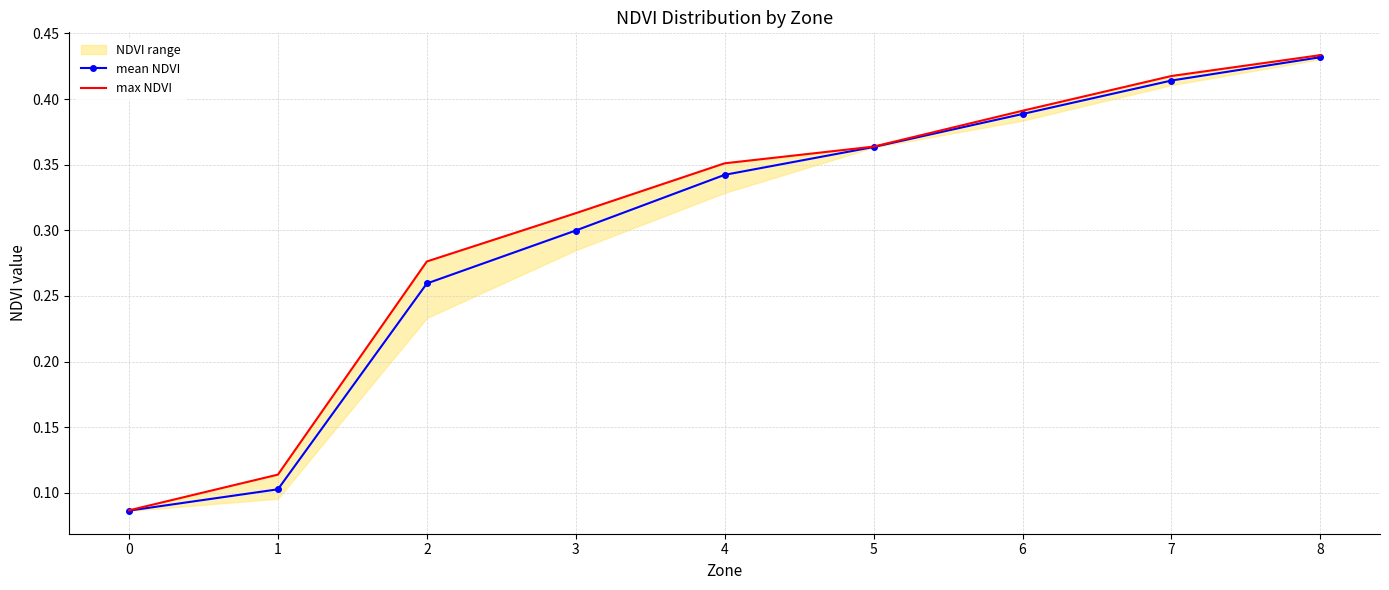

The value of mean NDVI at 0 is 0.0. True or false?

False